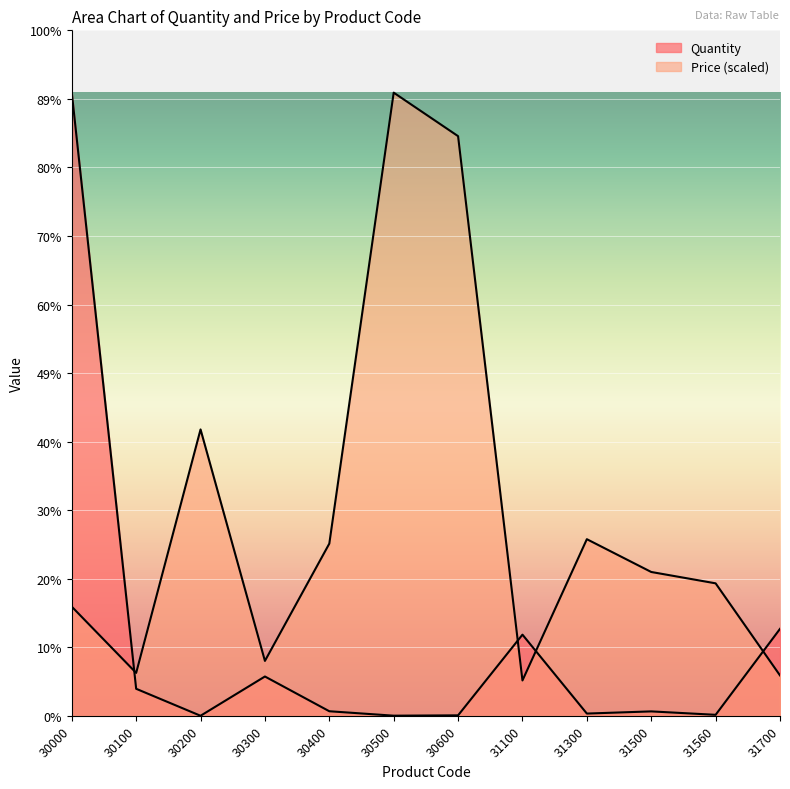

At how many categories does at least one series exceed 83105?

10